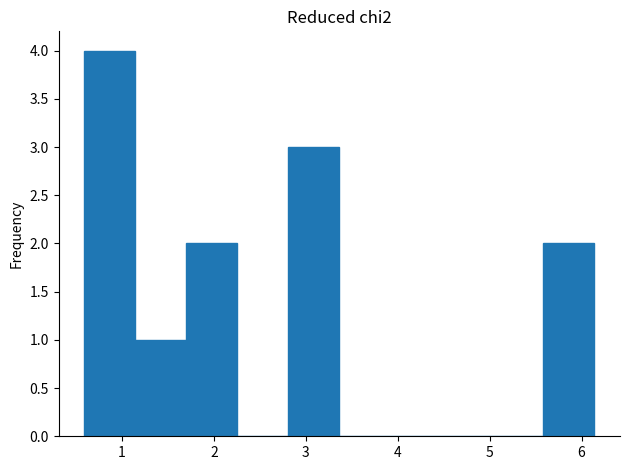

Reading left to right, transcribe this chart: for each bar, give the range it covers on the x-axis and its height. Neither the bar edges nor the heights are printed on the chart, so give them approximately, as read against the axes.

0.6 to 1.1: 4
1.1 to 1.7: 1
1.7 to 2.3: 2
2.3 to 2.8: 0
2.8 to 3.4: 3
3.4 to 3.9: 0
3.9 to 4.5: 0
4.5 to 5.0: 0
5.0 to 5.6: 0
5.6 to 6.1: 2